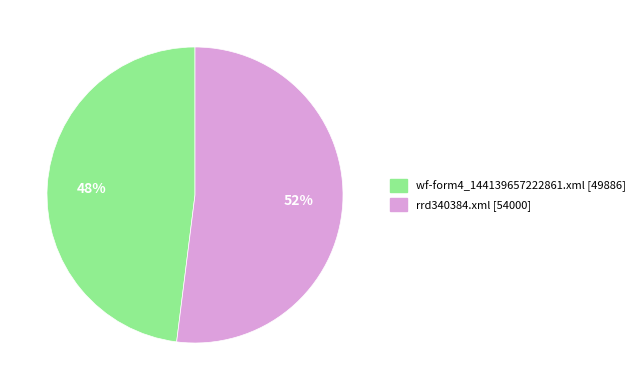

How many slices are in this pie chart?

2